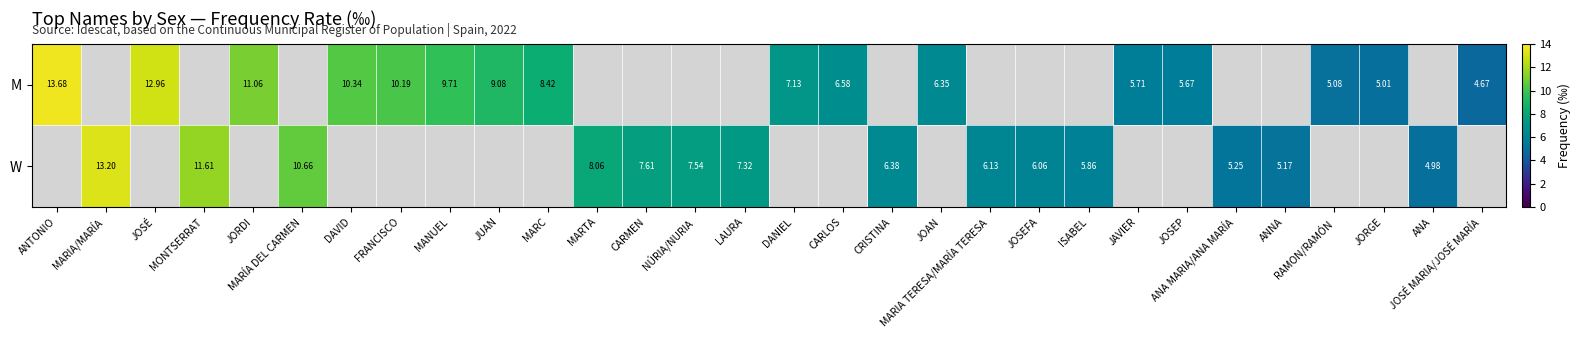

True or false: W has a value of 5.0 at ANA.

True